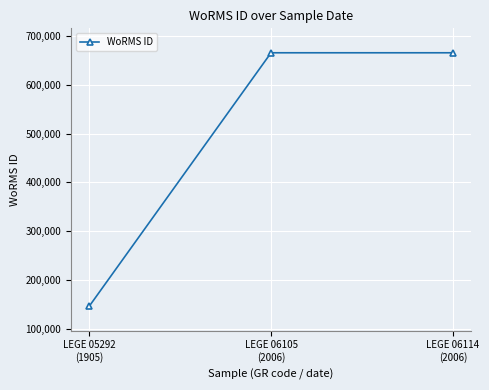

Reading right to left, transcribe all the data shown in this chart.

665240	665240	146690